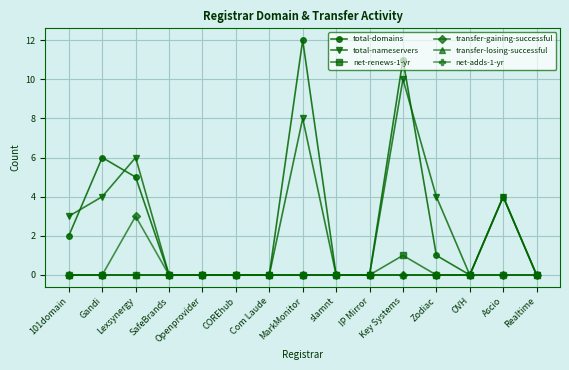

At which label does total-nameservers reach its peak?

Key Systems